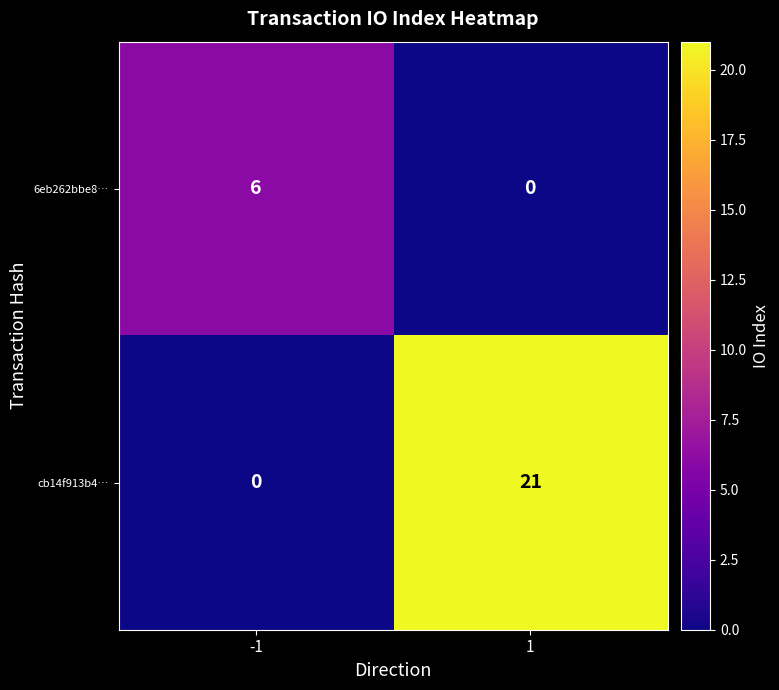

Between -1 and 1, which series saw the biggest shift?

cb14f913b4…